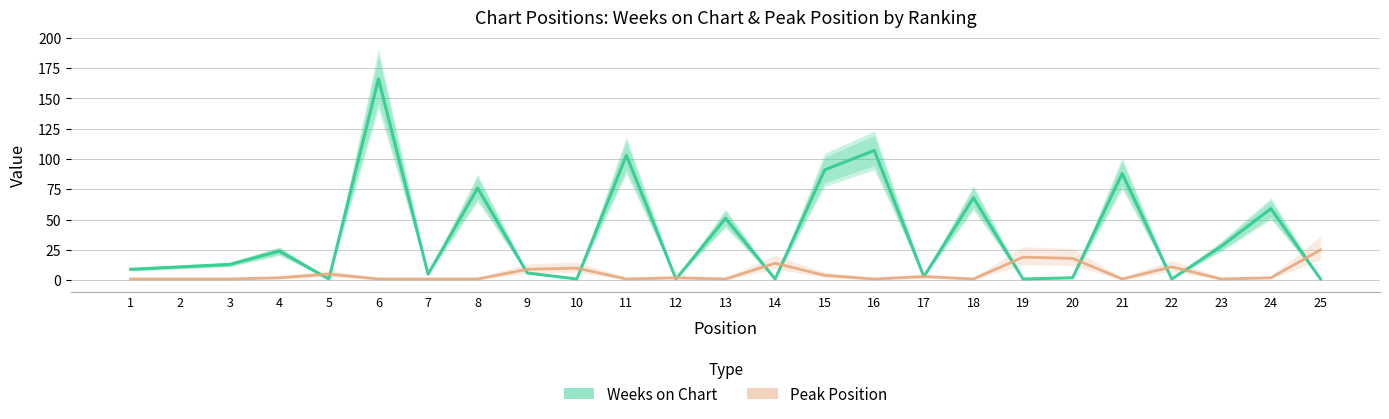

At how many categories does at least one series exceed 89?

4